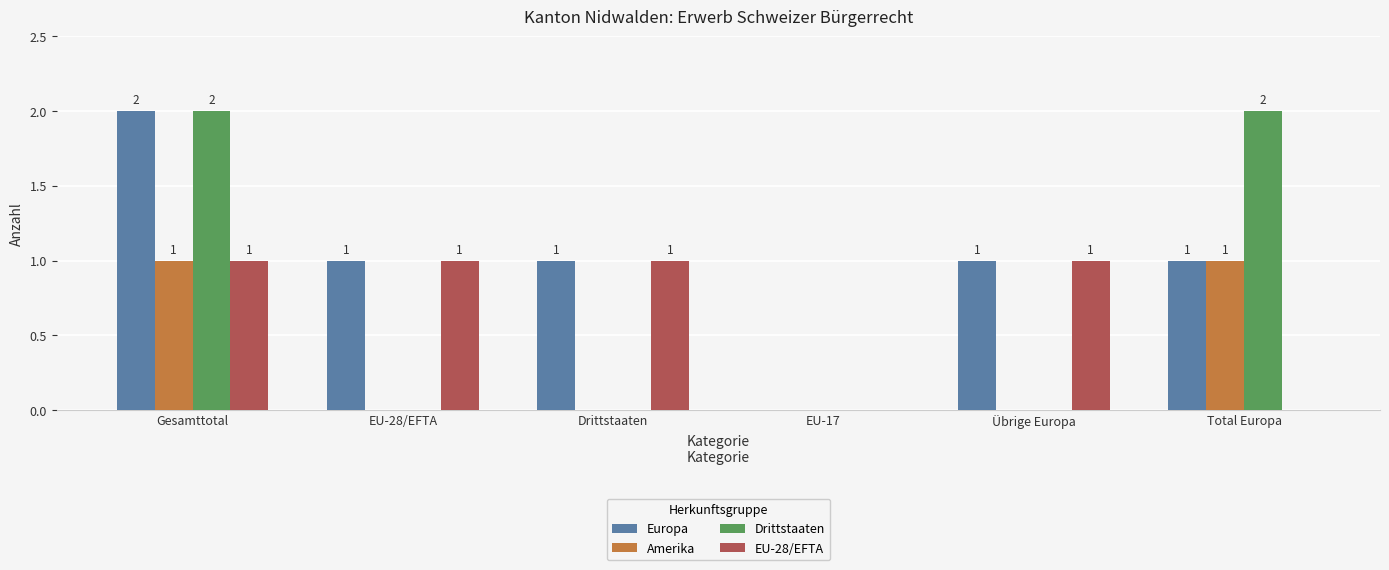

Between Gesamttotal and Drittstaaten, which series saw the biggest shift?

Drittstaaten